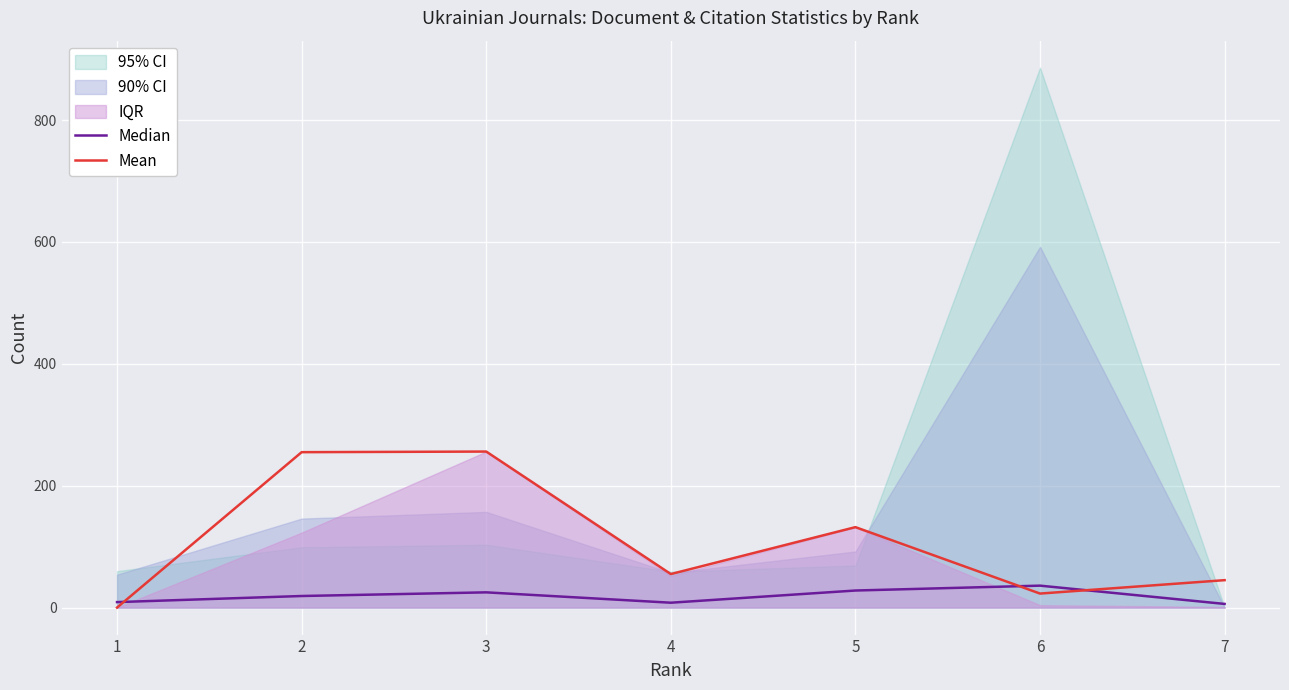

Which series has the largest total across all categories?

Mean